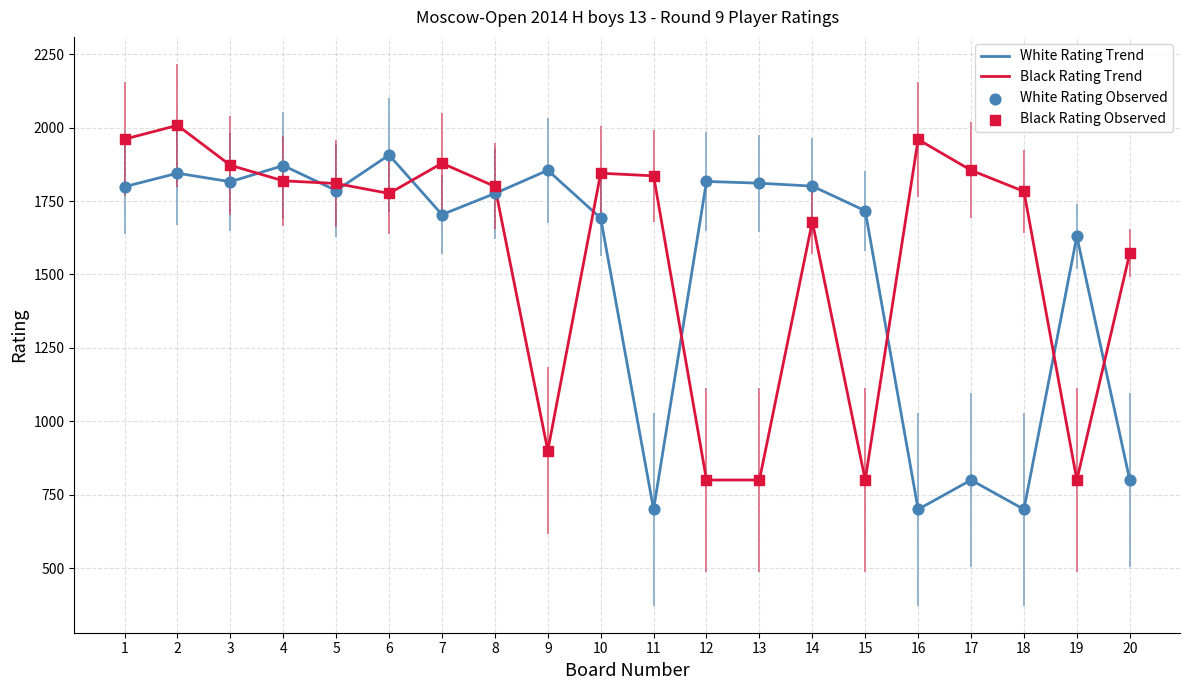

Is the value of White Rating Trend at 18 greater than the value of Black Rating Trend at 18?

No